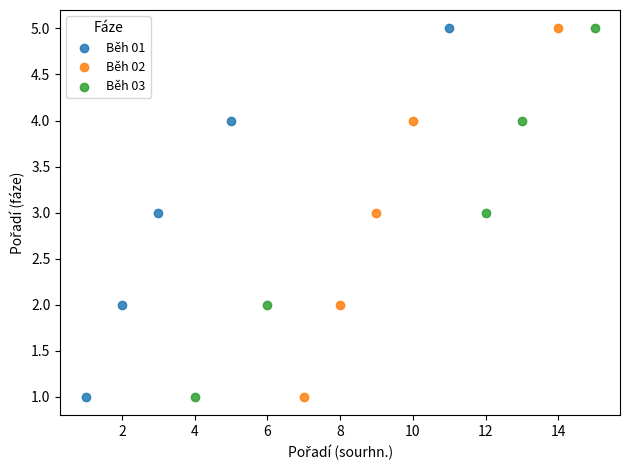

What are all the series names shown in the legend?

Běh 01, Běh 02, Běh 03